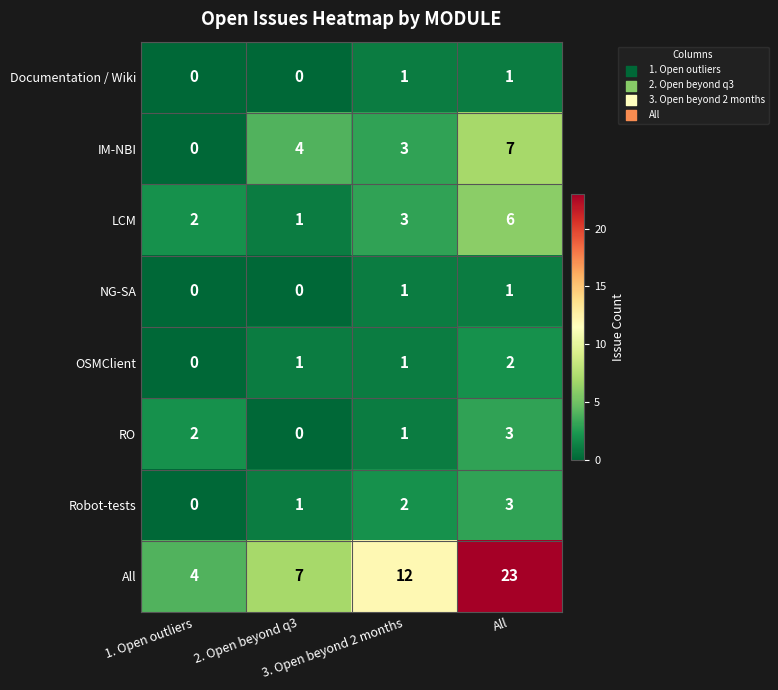

What is the highest value of the RO series?

3